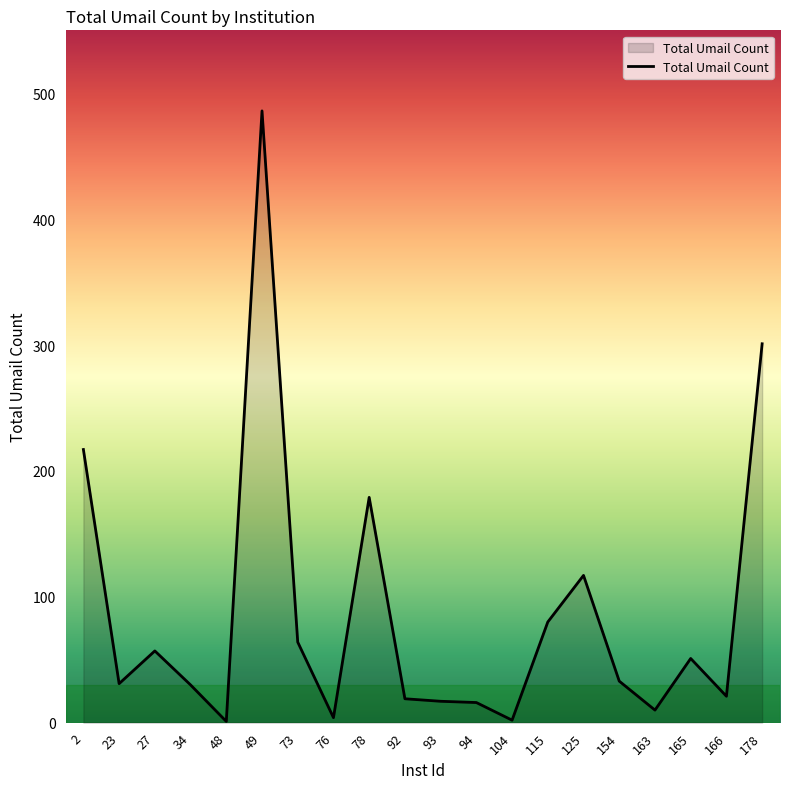

The chart shows a value of 80 at 115. True or false?

True